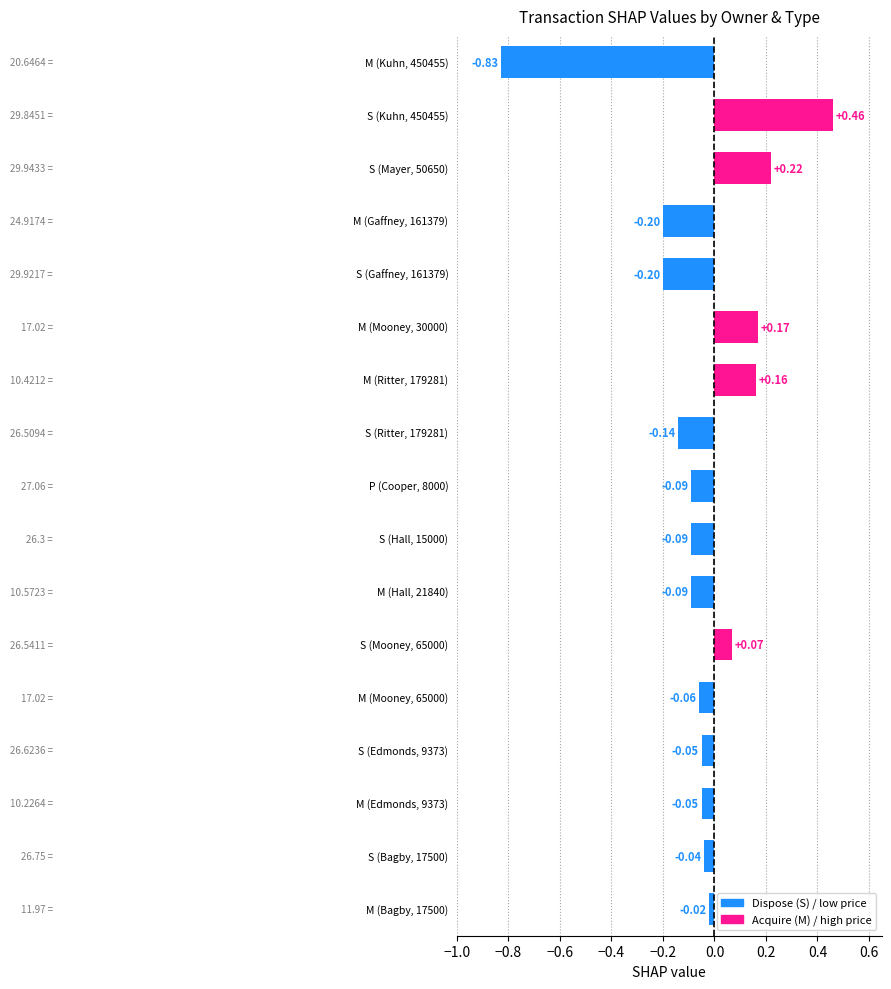

How many values are below zero?

12